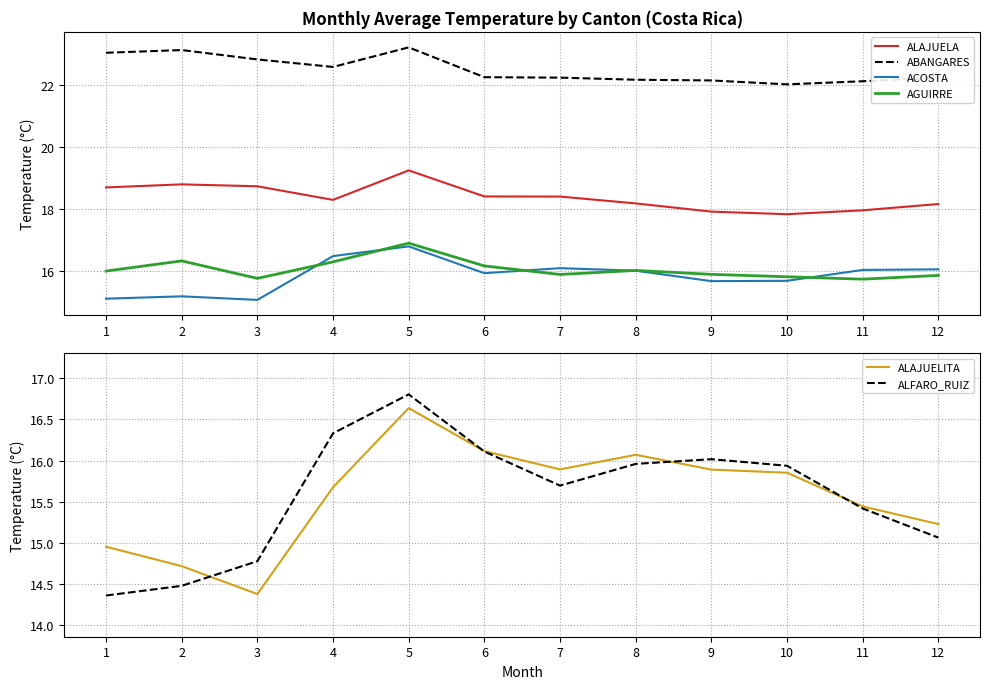

Which has a higher value, 1 or 12?

1